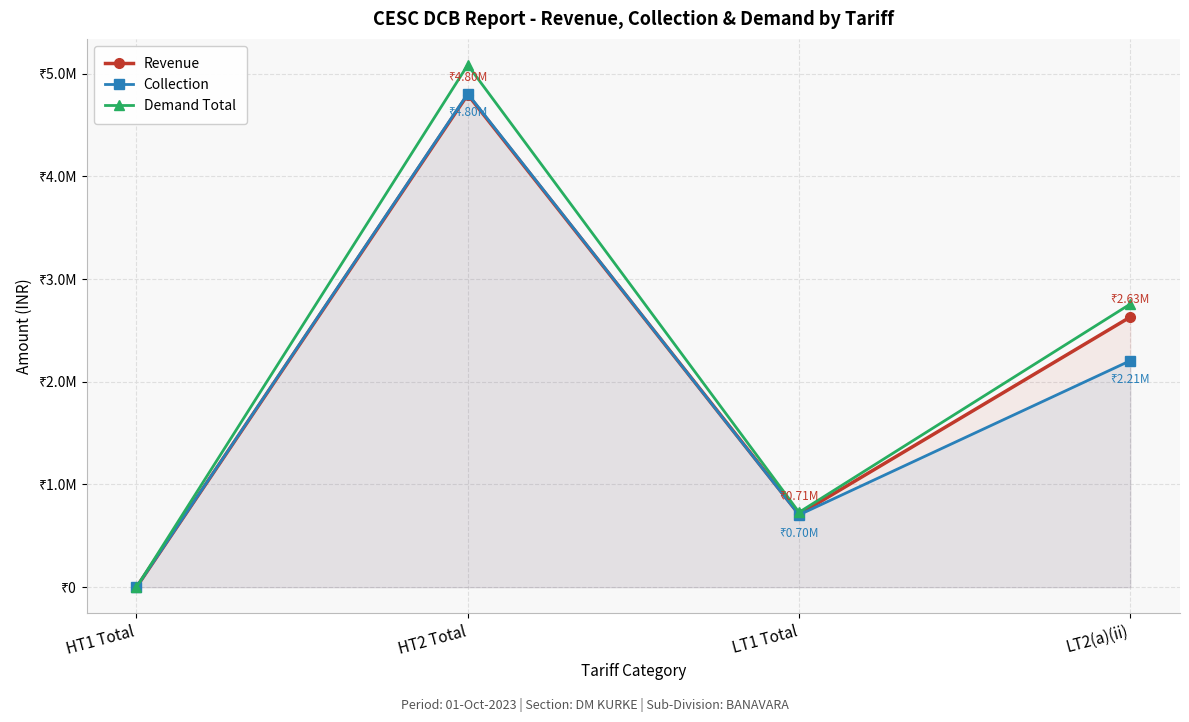

What is the average value of the Collection series?

1928630.2